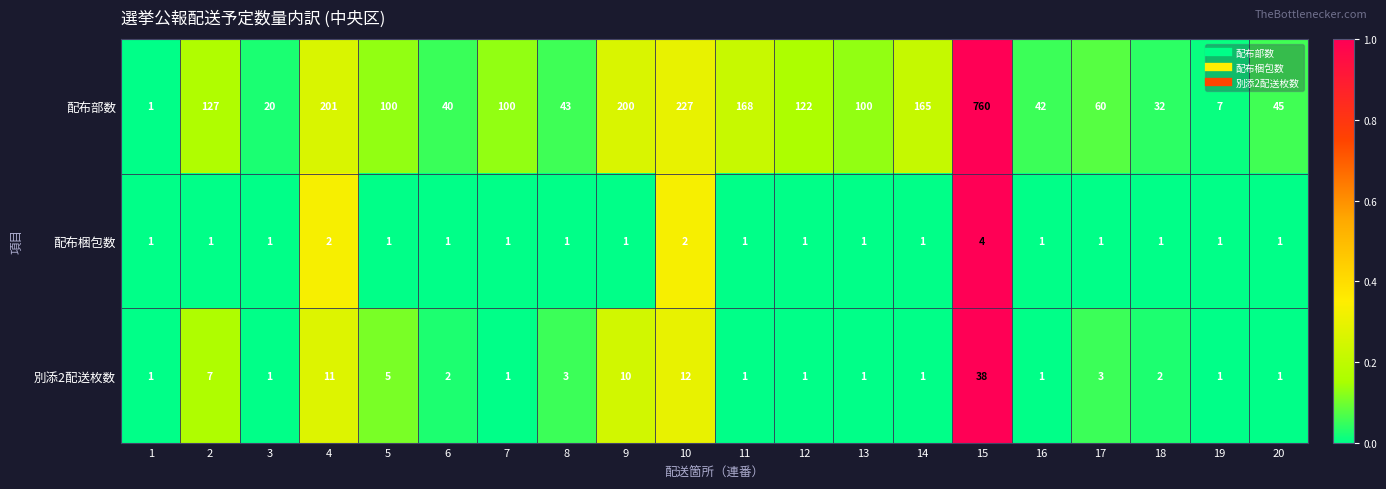

Rank the series by their maximum value, from lowest to highest.

配布梱包数, 別添2配送枚数, 配布部数